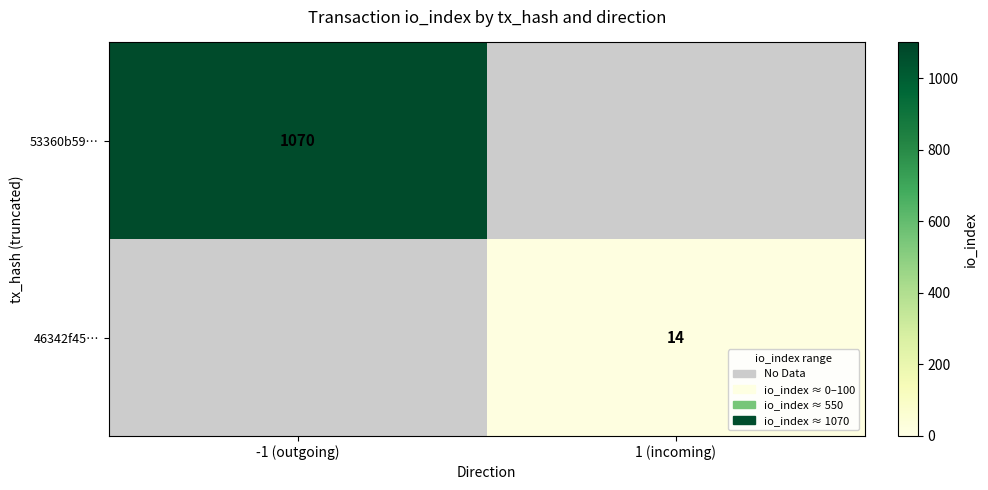

The 53360b59… series shows 1070 at -1 (outgoing). True or false?

True